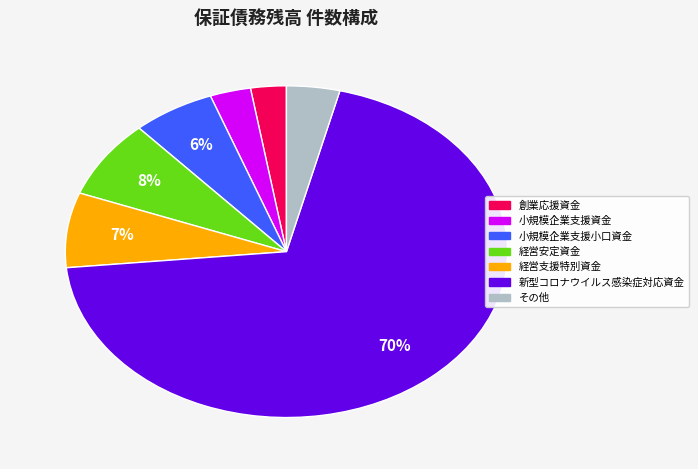

Does any single category account for the majority?

Yes